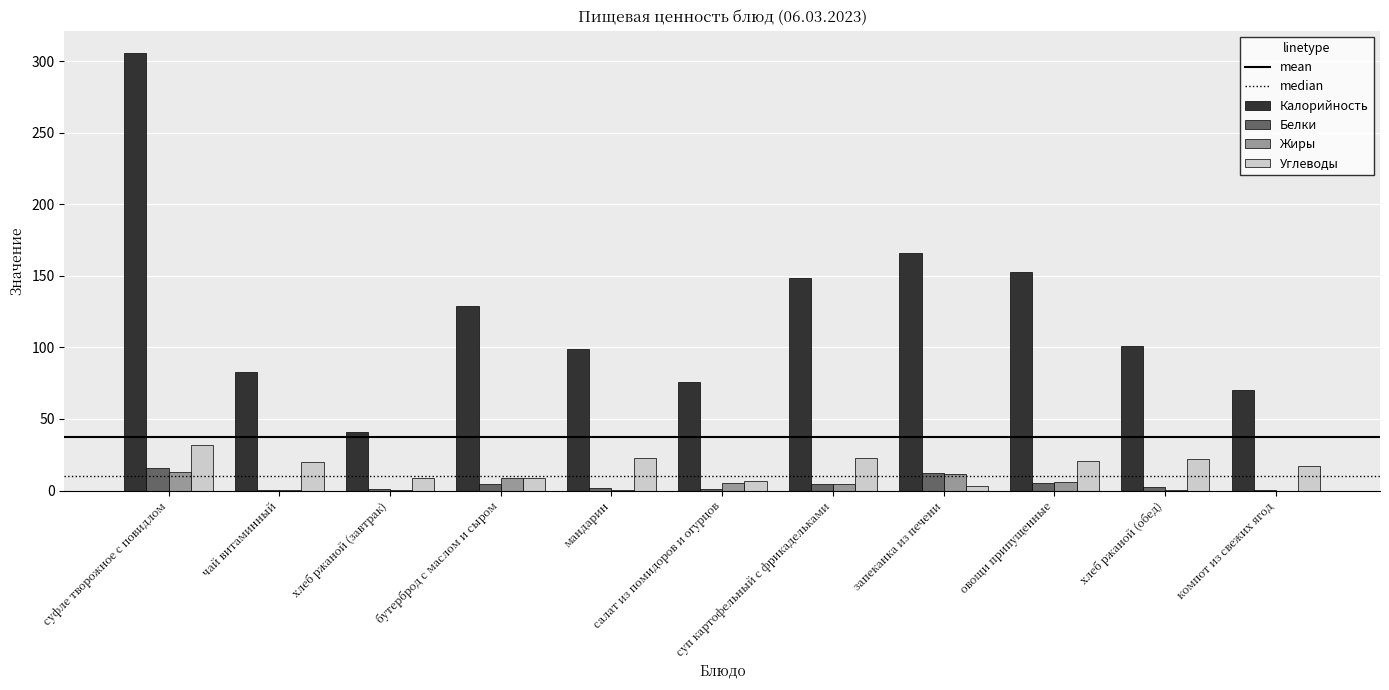

Which series has the largest total across all categories?

Калорийность